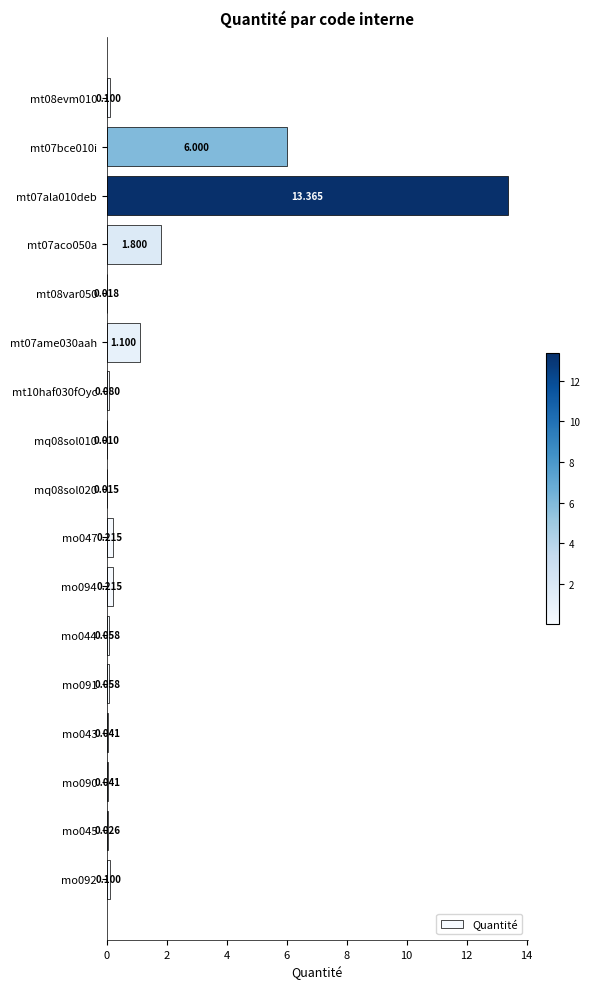

What is the greatest value displayed?

13.4